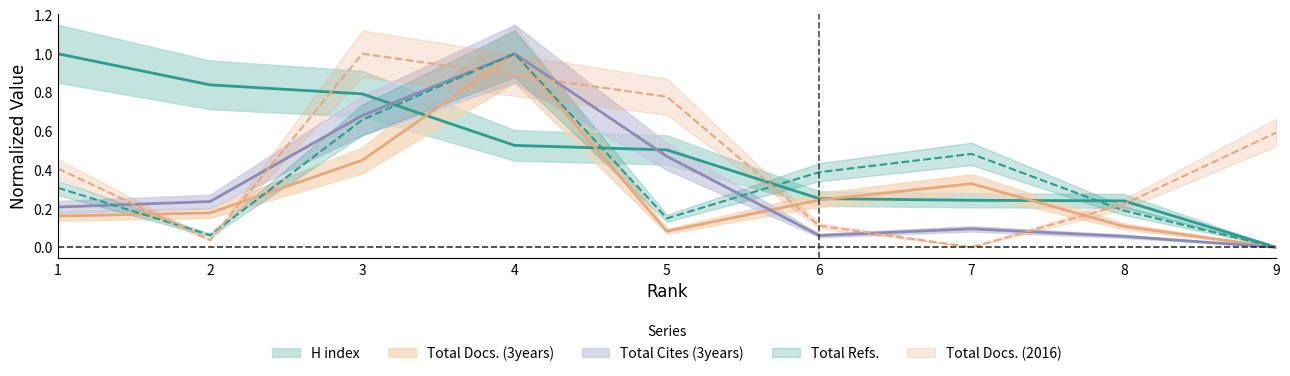

What is the difference between the Total Docs. (2016) values at 8 and 1?

0.2